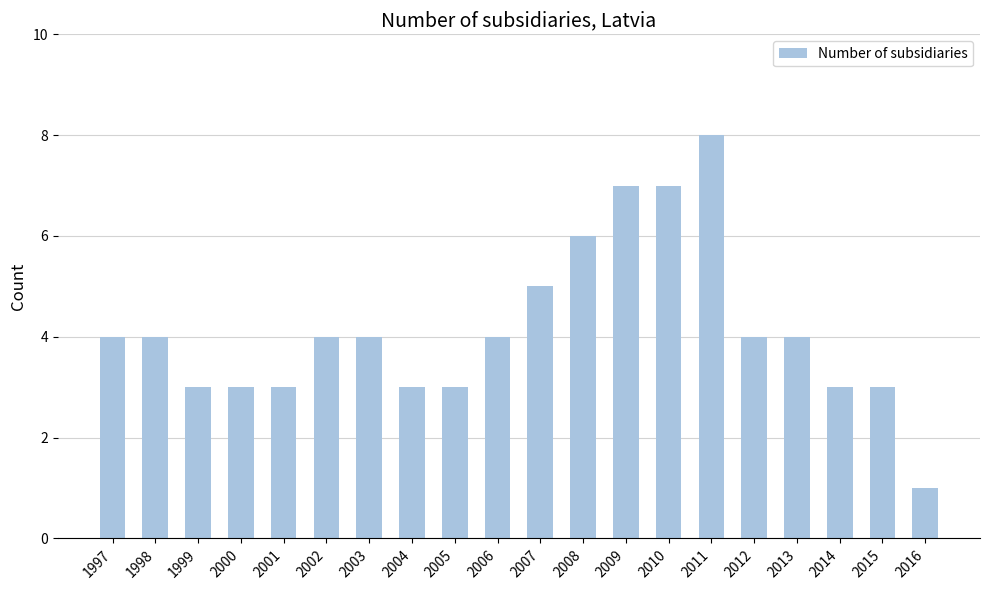

Between 2004 and 2002, which is larger?

2002